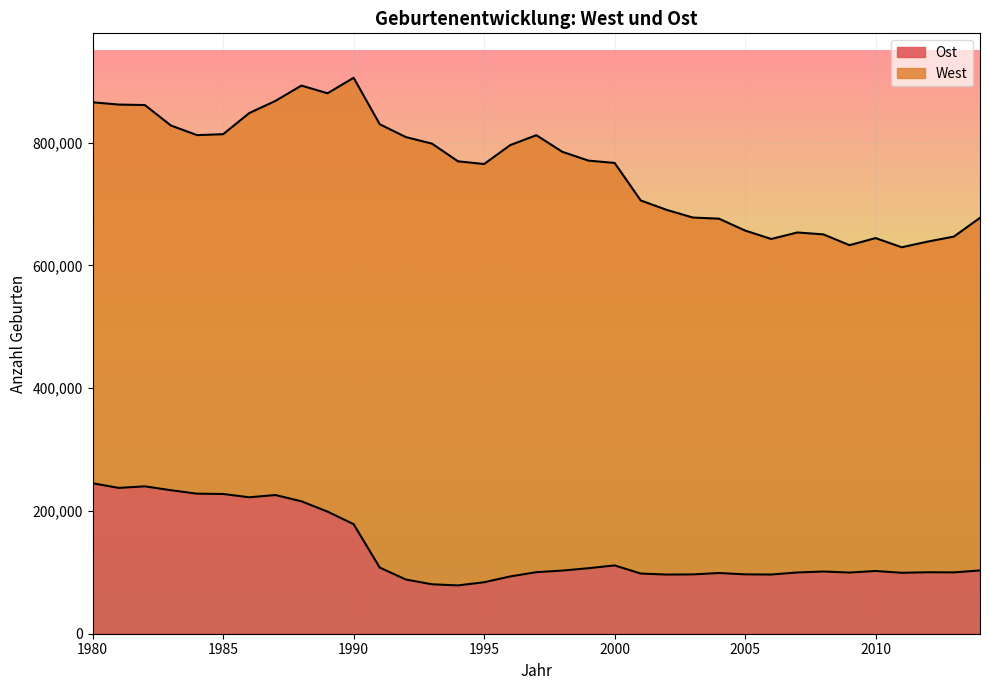

What is the sum of all values?

4795654